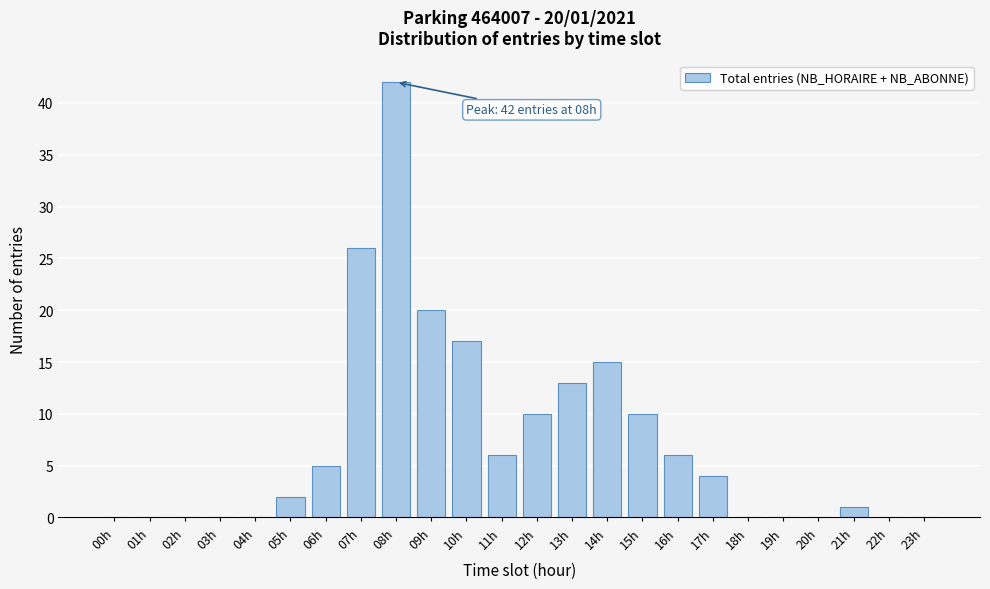

Reading left to right, extract all data points from this chart.

00h=0	01h=0	02h=0	03h=0	04h=0	05h=2	06h=5	07h=26	08h=42	09h=20	10h=17	11h=6	12h=10	13h=13	14h=15	15h=10	16h=6	17h=4	18h=0	19h=0	20h=0	21h=1	22h=0	23h=0